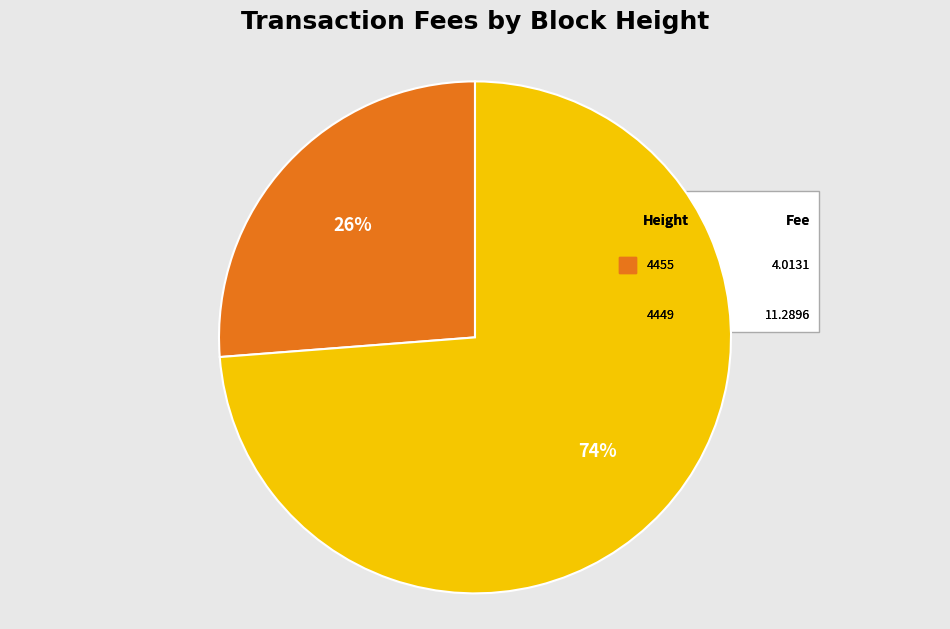

What is the smallest slice in the pie chart?

4455